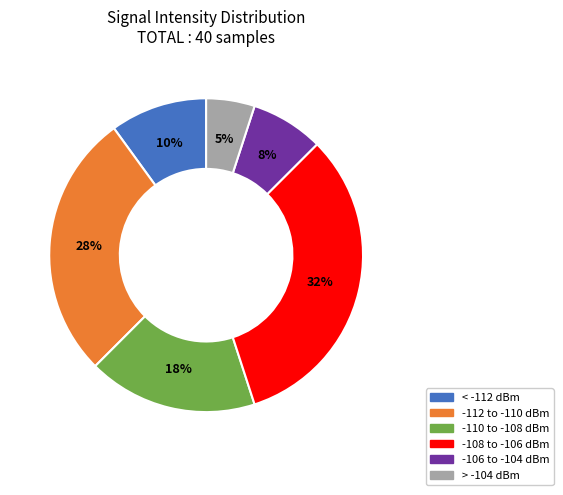

Is there any slice that represents more than half of the pie?

No